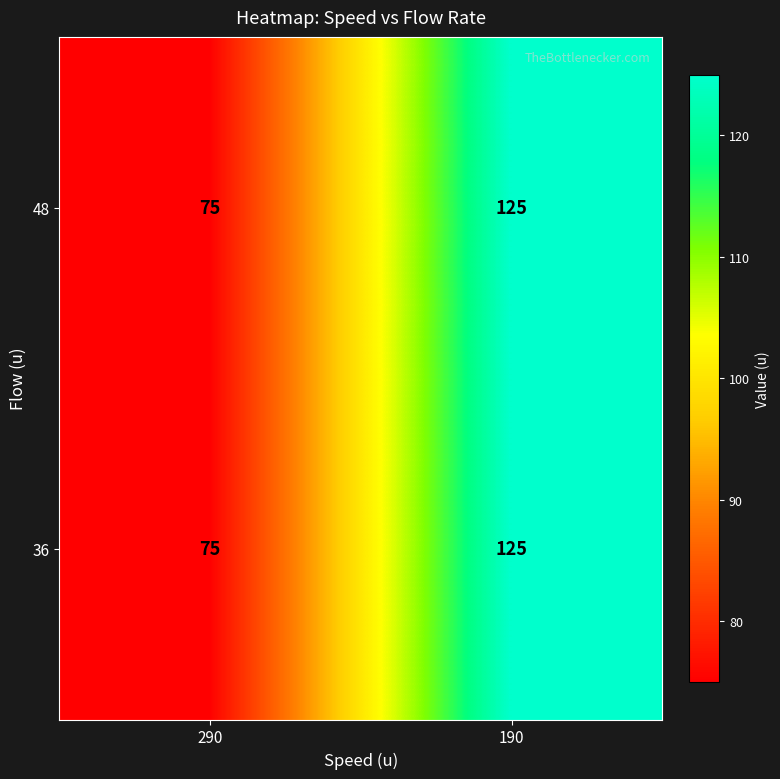

At which category is the sum across all series the highest?

190